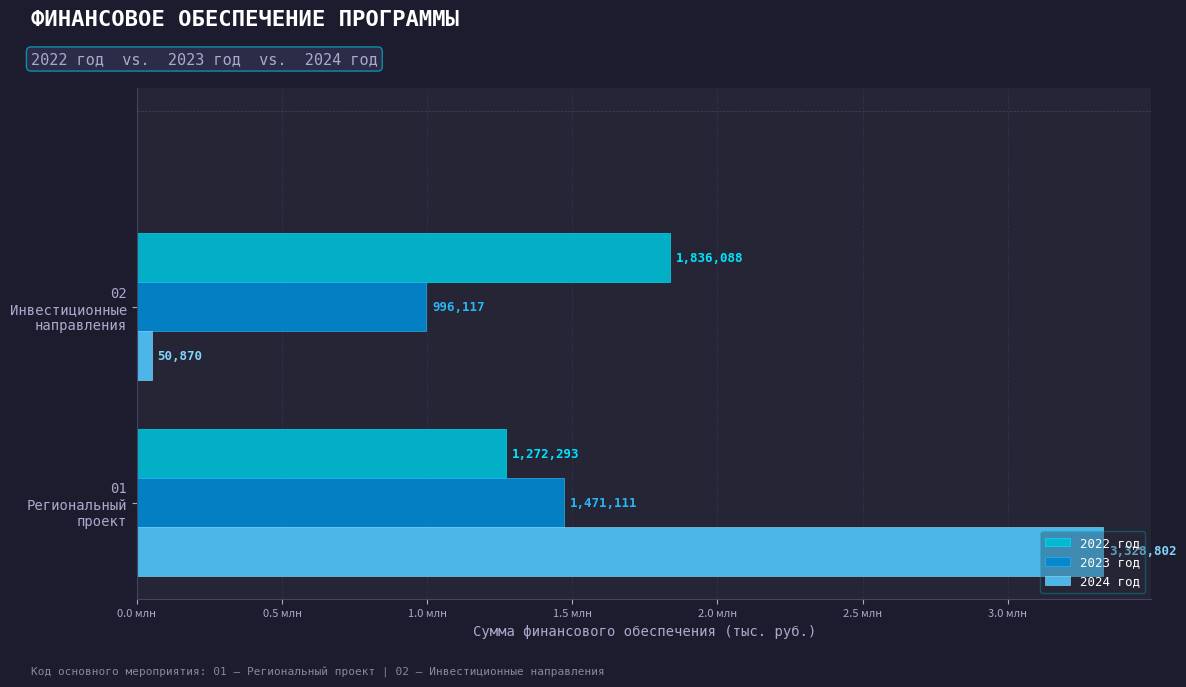

What are all the series names shown in the legend?

2022 год, 2023 год, 2024 год